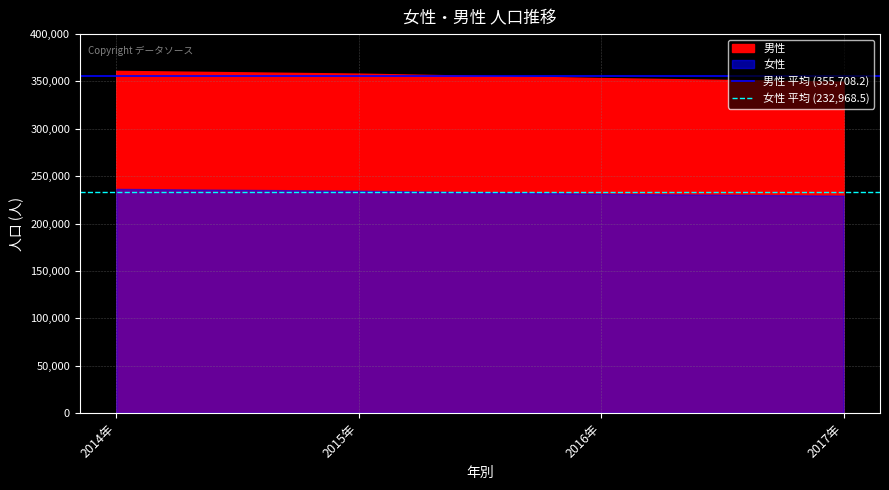

Does the chart display data point markers on the line(s)?

No